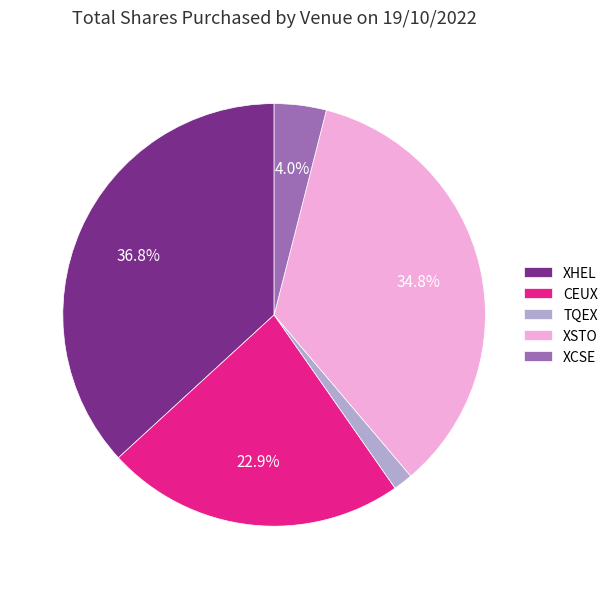

How many segments does this pie chart have?

5